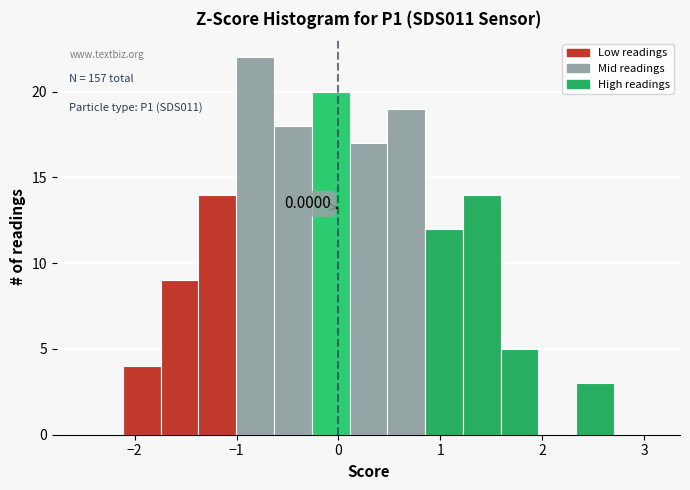

Around what value on the x-axis is the tallest bar? Give the approximate position of its centre, as read against the axis.

-0.8